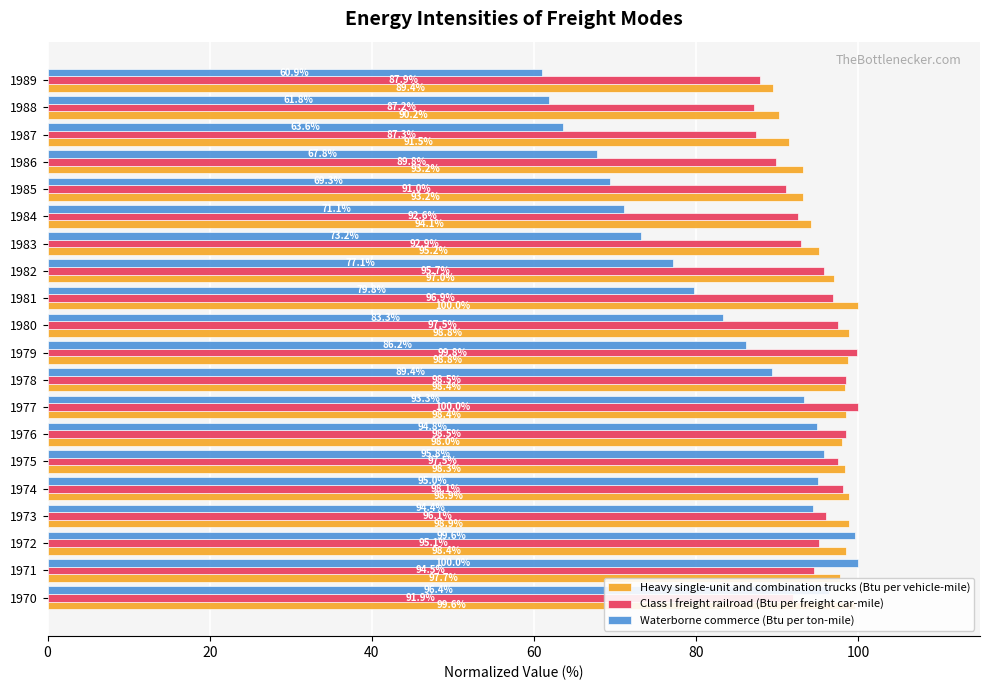

What is the difference between the second highest and minimum values in the Waterborne commerce (Btu per ton-mile) series?

38.6